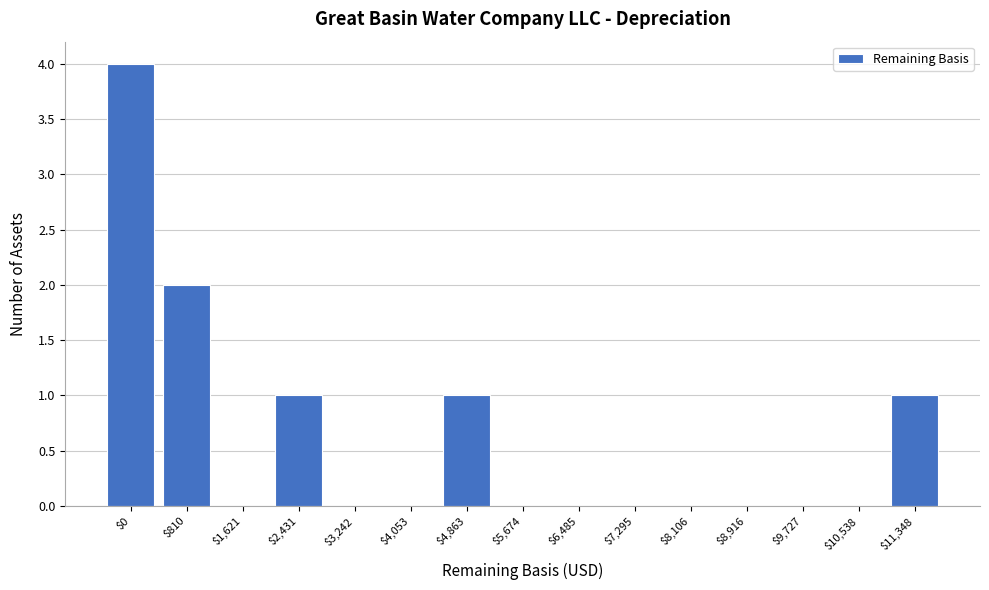

Which label corresponds to the largest value in the chart?

$0